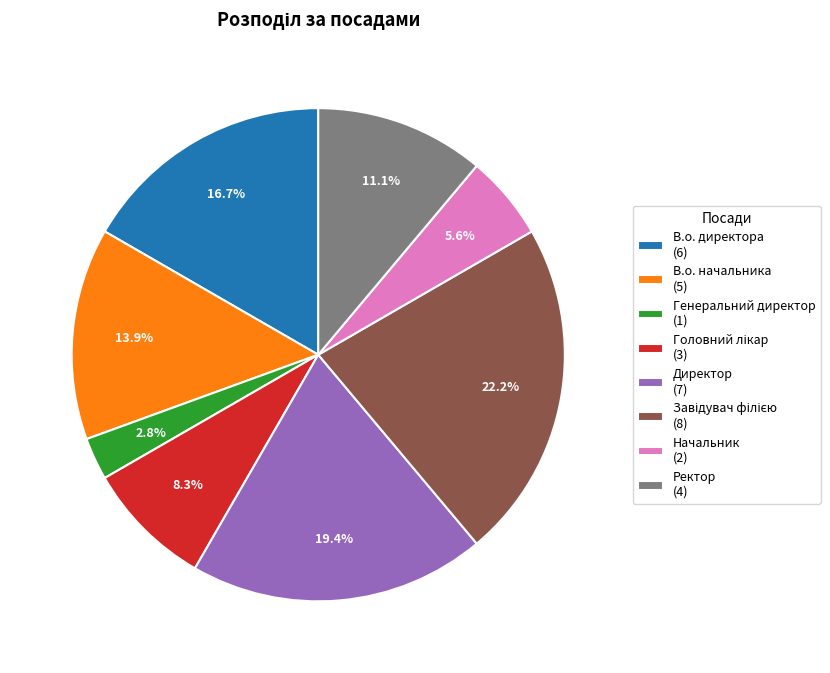

Which category has the smallest portion of the pie?

Генеральний директор